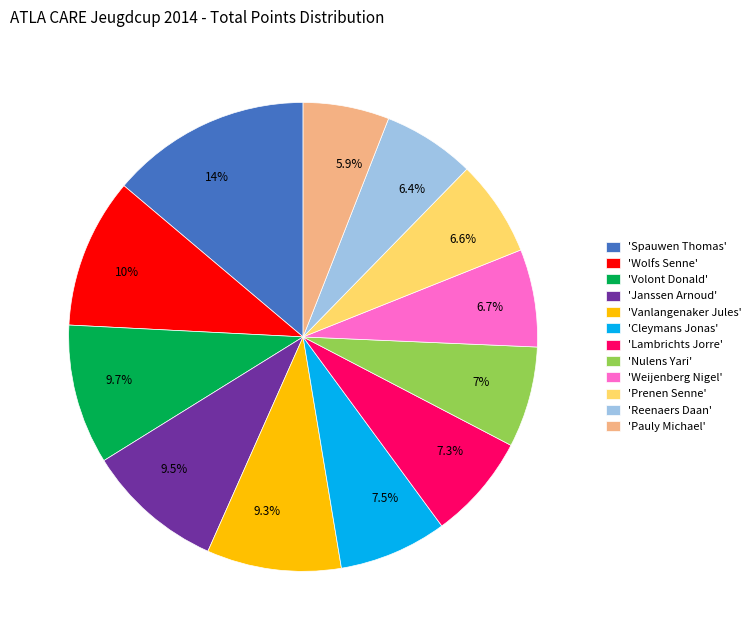

Does any single category account for the majority?

No